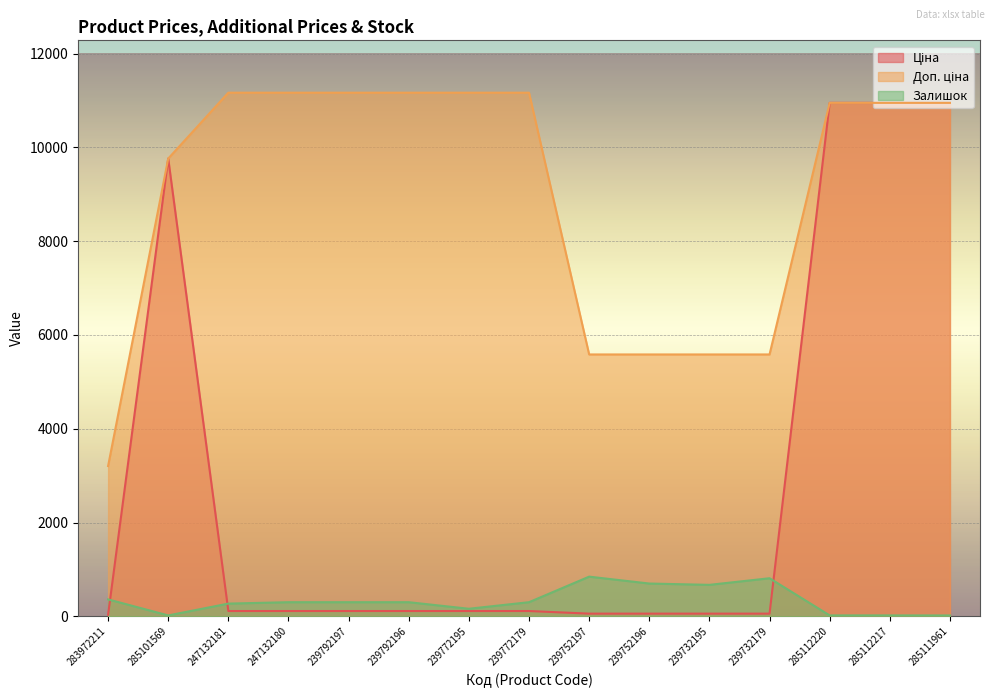

Between 239792197 and 239752197, which series saw the biggest shift?

Доп. ціна